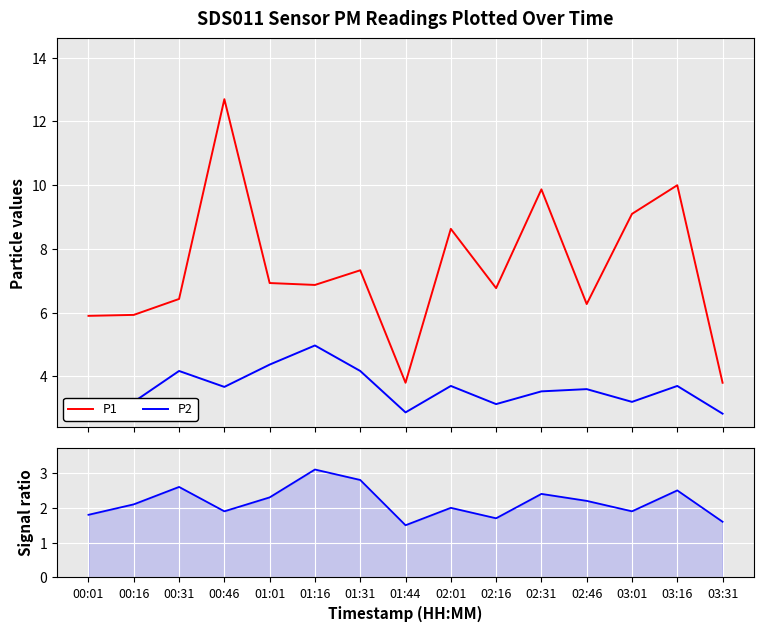

Is this an area chart (filled region under the line)?

No